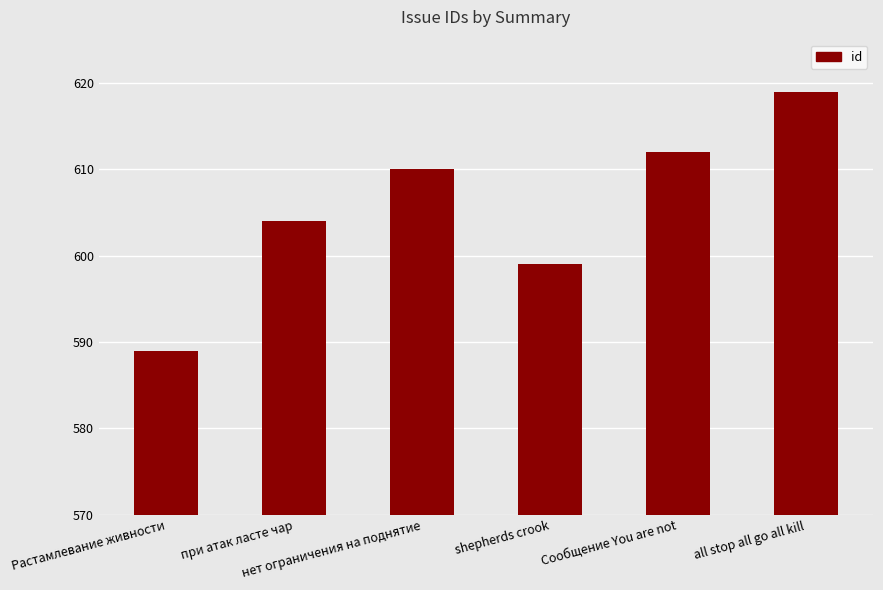

What is the label of the 5th bar from the left?

Сообщение You are not